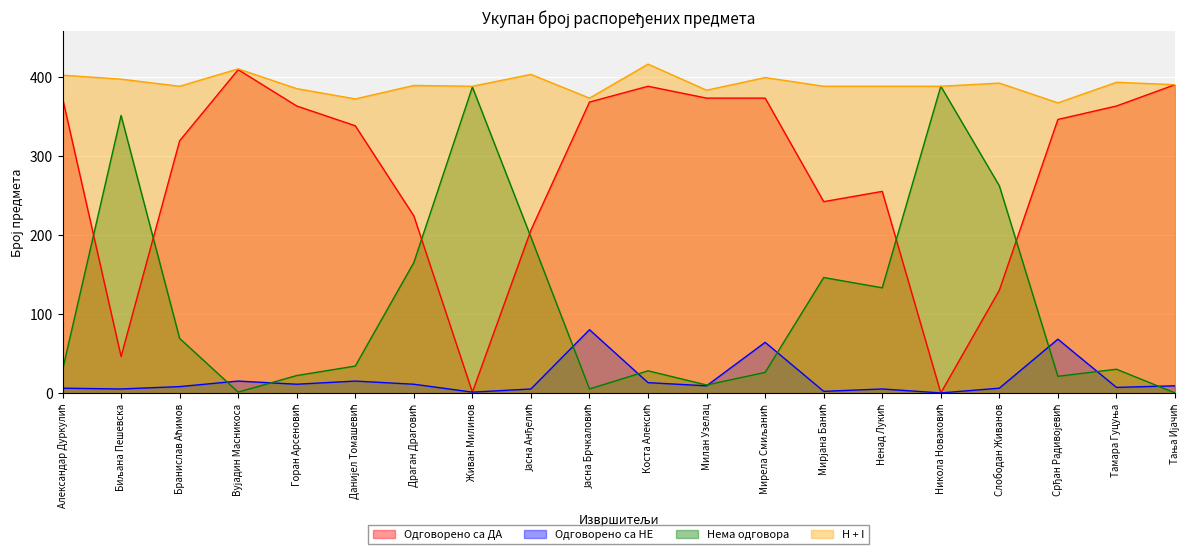

True or false: Одговорено са НЕ and H + I cross at least once.

False